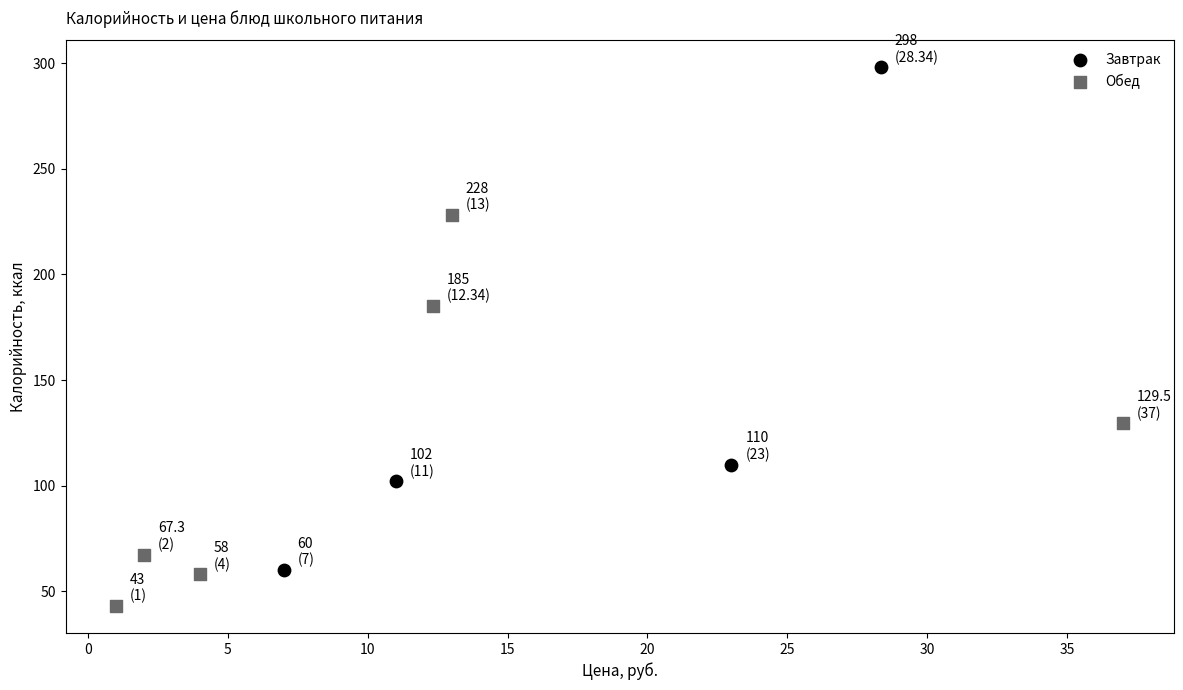

Which series reaches the minimum Y coordinate?

Обед